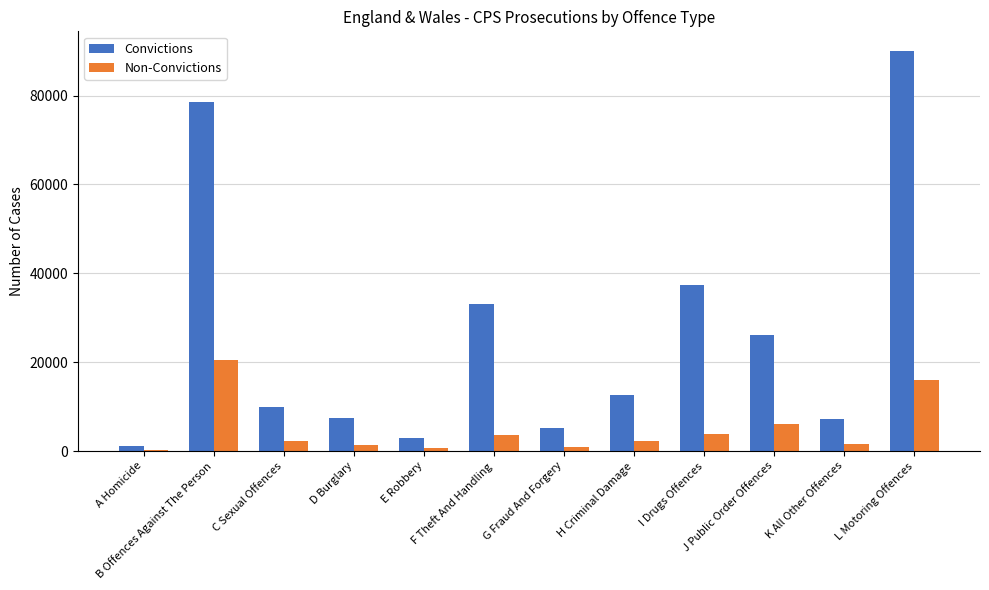

Where is Non-Convictions nearest to the value 10289?

J Public Order Offences